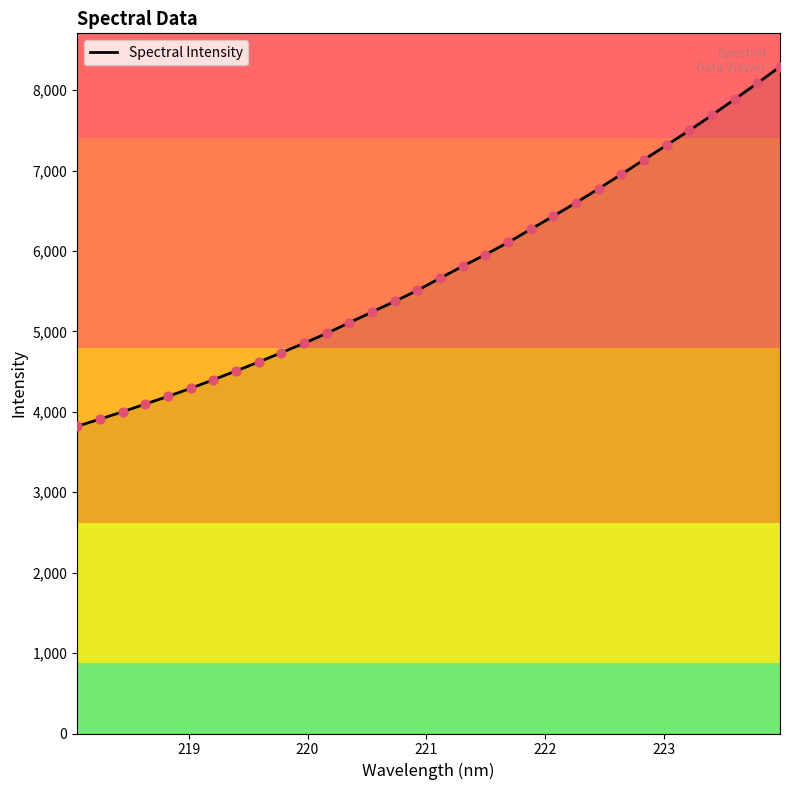

What is the maximum value shown in the chart?

8293.6